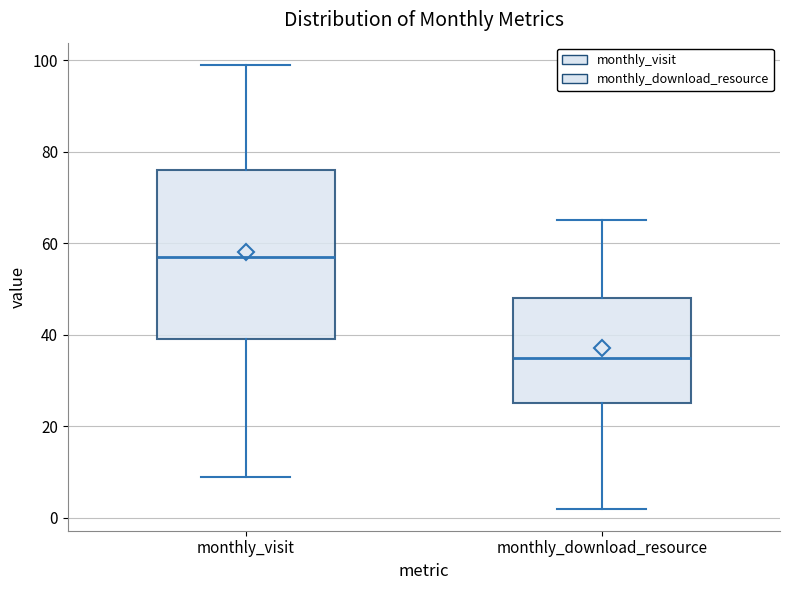

Where is the upper edge of the box for monthly_visit on the y-axis? The values are not printed on the chart, so give them approximately, as read against the axis.

76